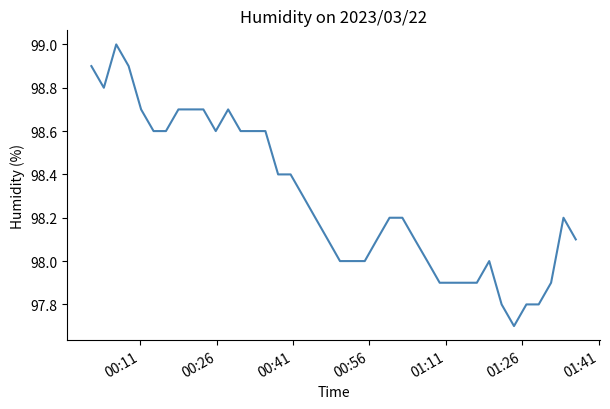

What is the maximum value shown in the chart?

99.0